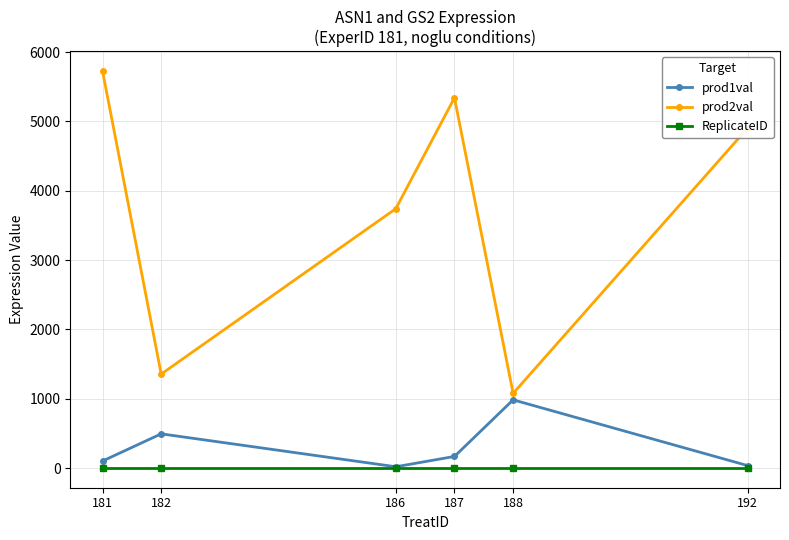

Is it true that ReplicateID equals 2.0 at 182?

True